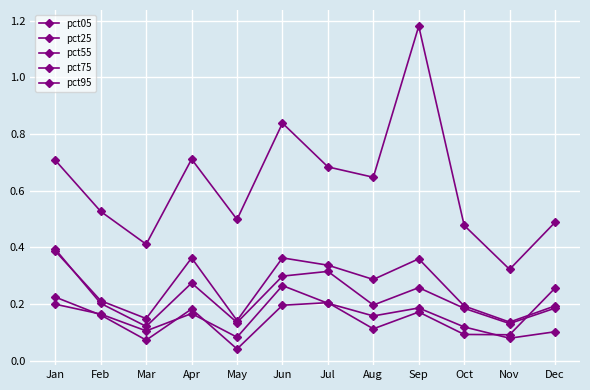

Reading right to left, extract all data points from this chart.

pct05: 0.3	0.1	0.1	0.2	0.1	0.2	0.2	0.0	0.2	0.1	0.2	0.2
pct25: 0.1	0.1	0.1	0.2	0.2	0.2	0.3	0.1	0.2	0.1	0.2	0.2
pct55: 0.2	0.1	0.2	0.3	0.2	0.3	0.3	0.1	0.3	0.1	0.2	0.4
pct75: 0.2	0.1	0.2	0.4	0.3	0.3	0.4	0.1	0.4	0.1	0.2	0.4
pct95: 0.5	0.3	0.5	1.2	0.6	0.7	0.8	0.5	0.7	0.4	0.5	0.7